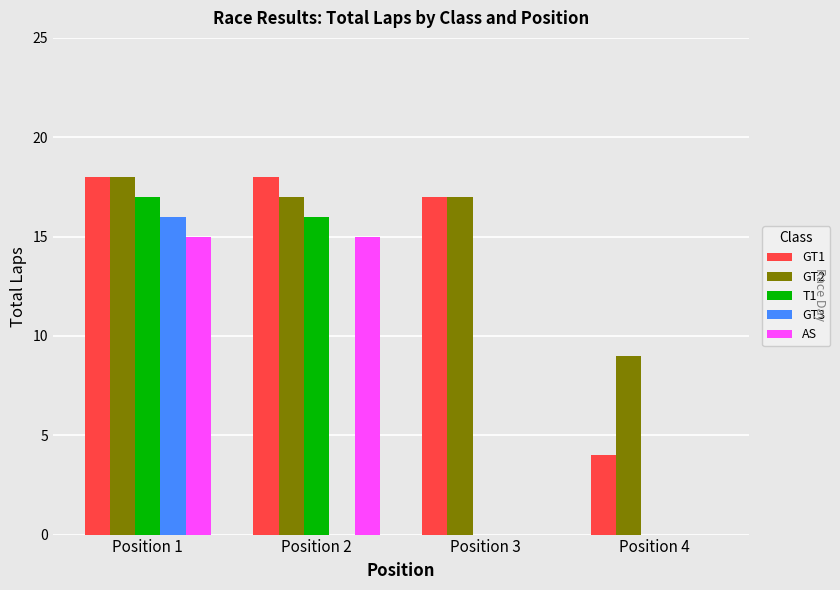

At which label does GT3 reach its peak?

Position 1